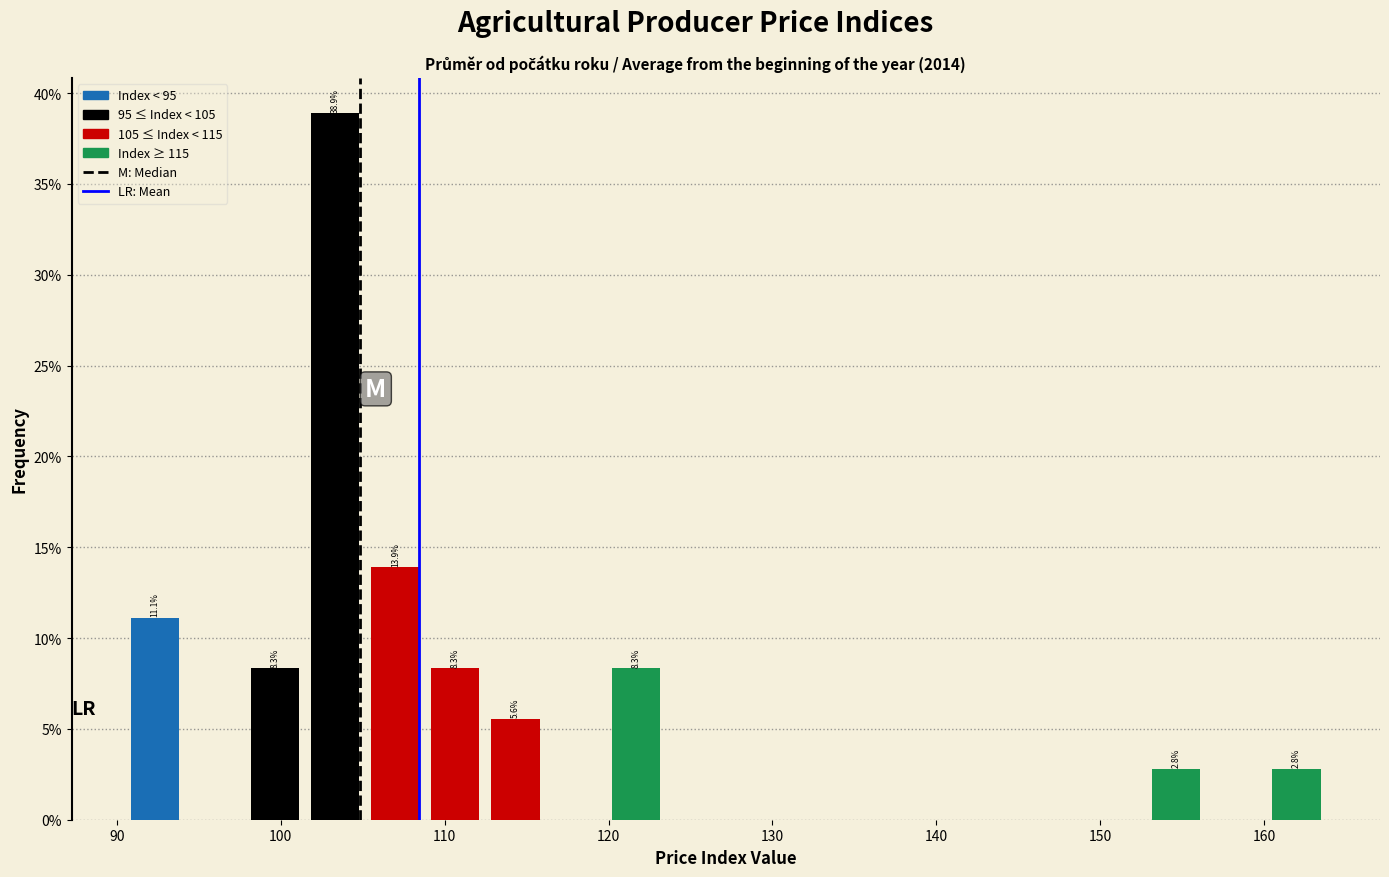

Read against the x-axis, roughly where is the centre of the tallest bar?

103